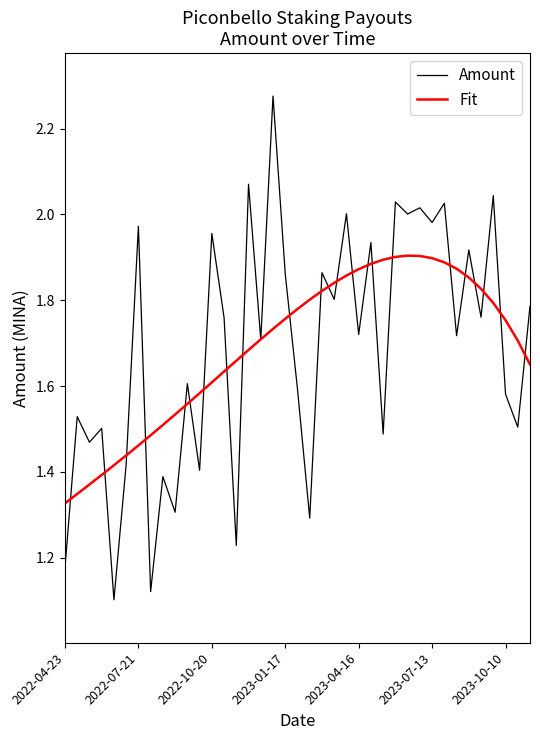

Which series has the largest range (max minus min)?

Amount